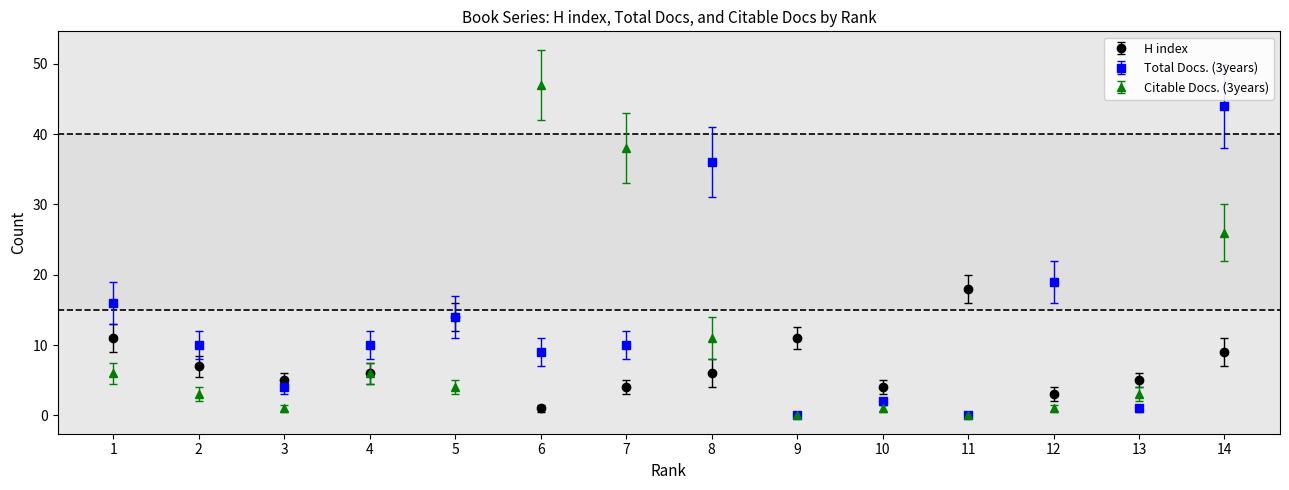

Which series has the widest spread of values?

Citable Docs. (3years)